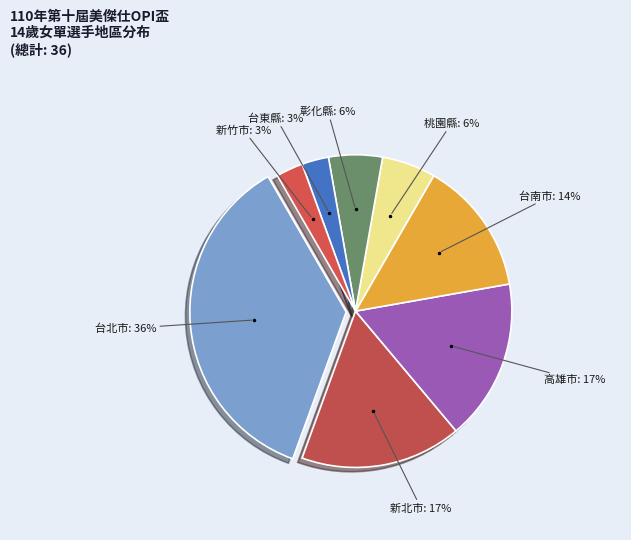

What is the ratio of the value at 台北市 to the value at 台南市?

2.6